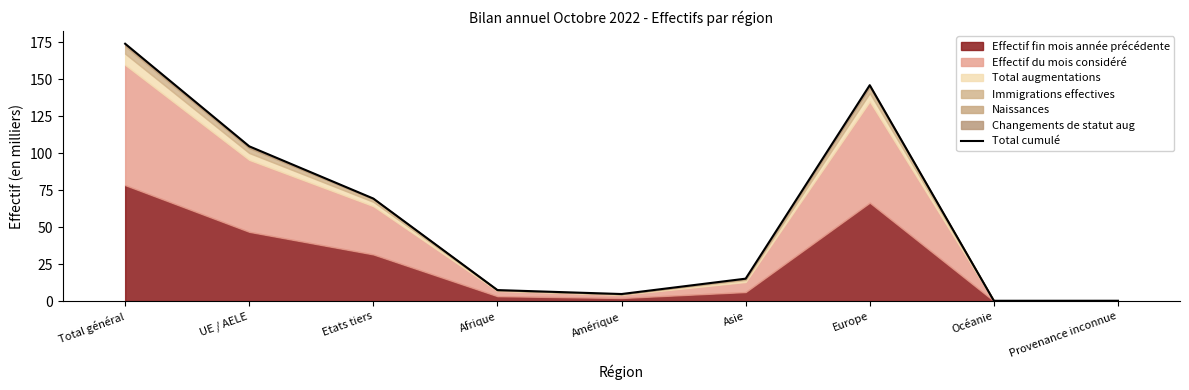

How many points are lower than both their immediate neighbors (excluding endpoints)?

2